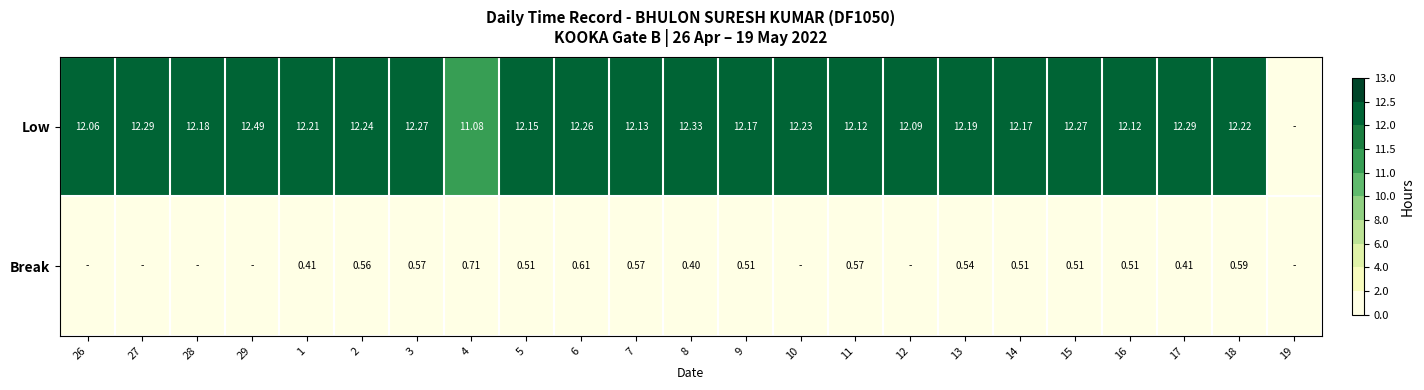

Is the value of Low at 28 greater than the value of Break at 3?

Yes